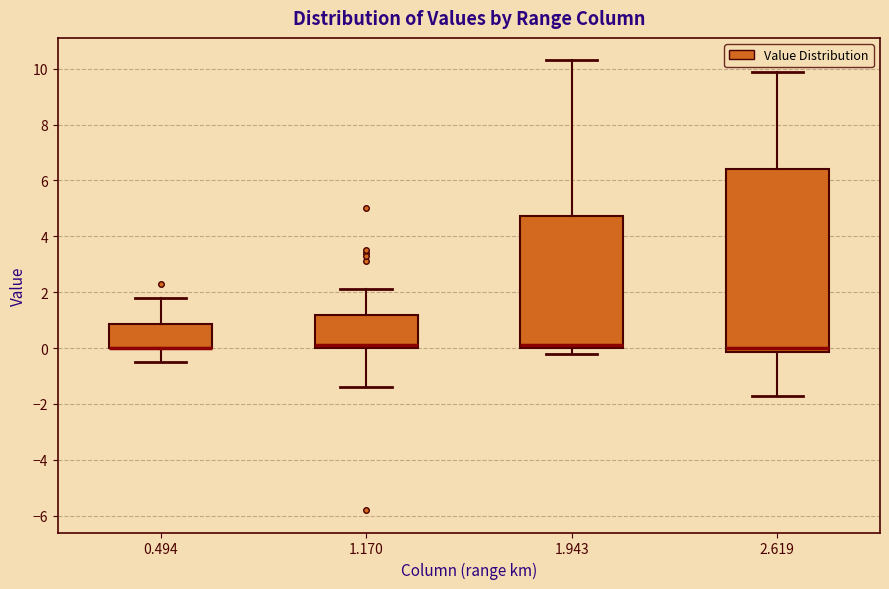

Reading left to right, read every box against the y-axis: the position of its median line, the range the box covers, and the ends of its whiskers. The values are not printed on the chart, so give them approximately, as read against the axis.

0.494: median 0.0 (drawn on the box's lower edge), box 0.0 to 0.8, whiskers -0.4 to 1.8
1.170: median 0.2, box 0.0 to 1.2, whiskers -1.4 to 2.2
1.943: median 0.2, box 0.0 to 4.8, whiskers -0.2 to 10.4
2.619: median 0.0, box -0.2 to 6.4, whiskers -1.6 to 10.0